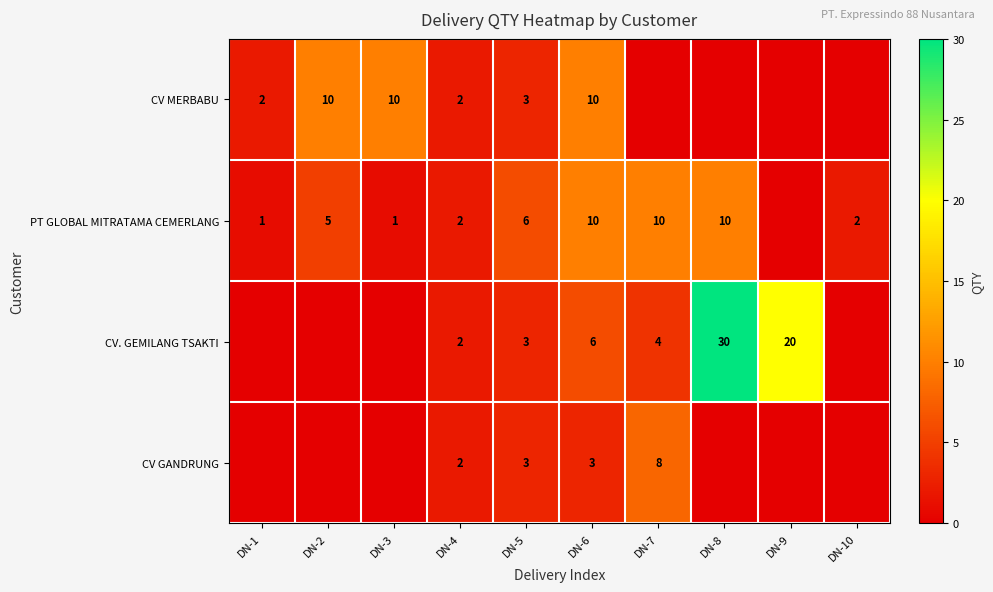

Is the value of PT GLOBAL MITRATAMA CEMERLANG at DN-4 greater than the value of CV. GEMILANG TSAKTI at DN-9?

No